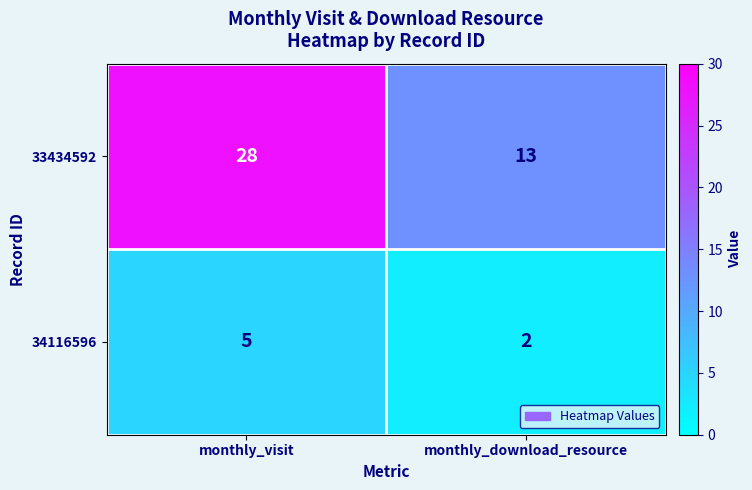

What is the sum of all 34116596 values?

7